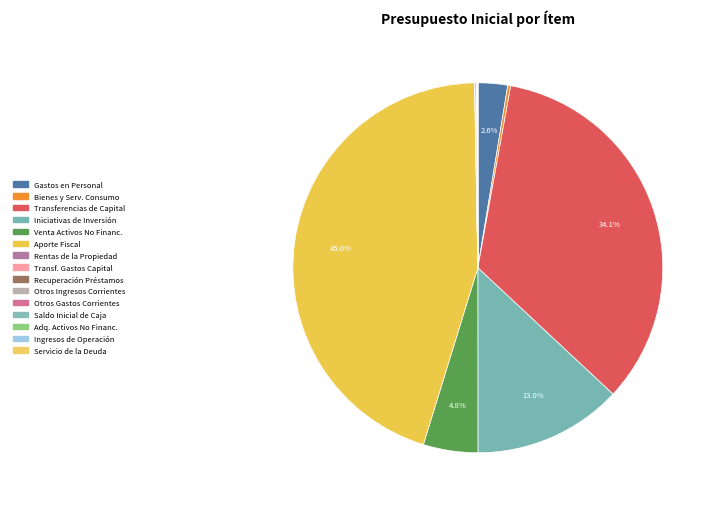

Which category has the biggest portion of the pie?

APORTE FISCAL